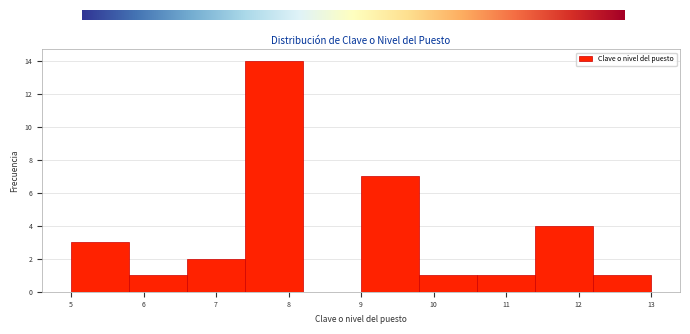

Which range on the x-axis has the tallest bar?

7.4 to 8.2